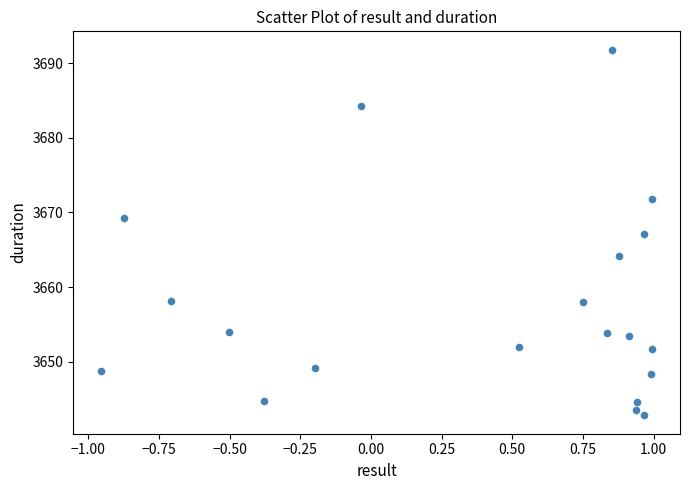

What is the range of X values (max minus min)?

2.0